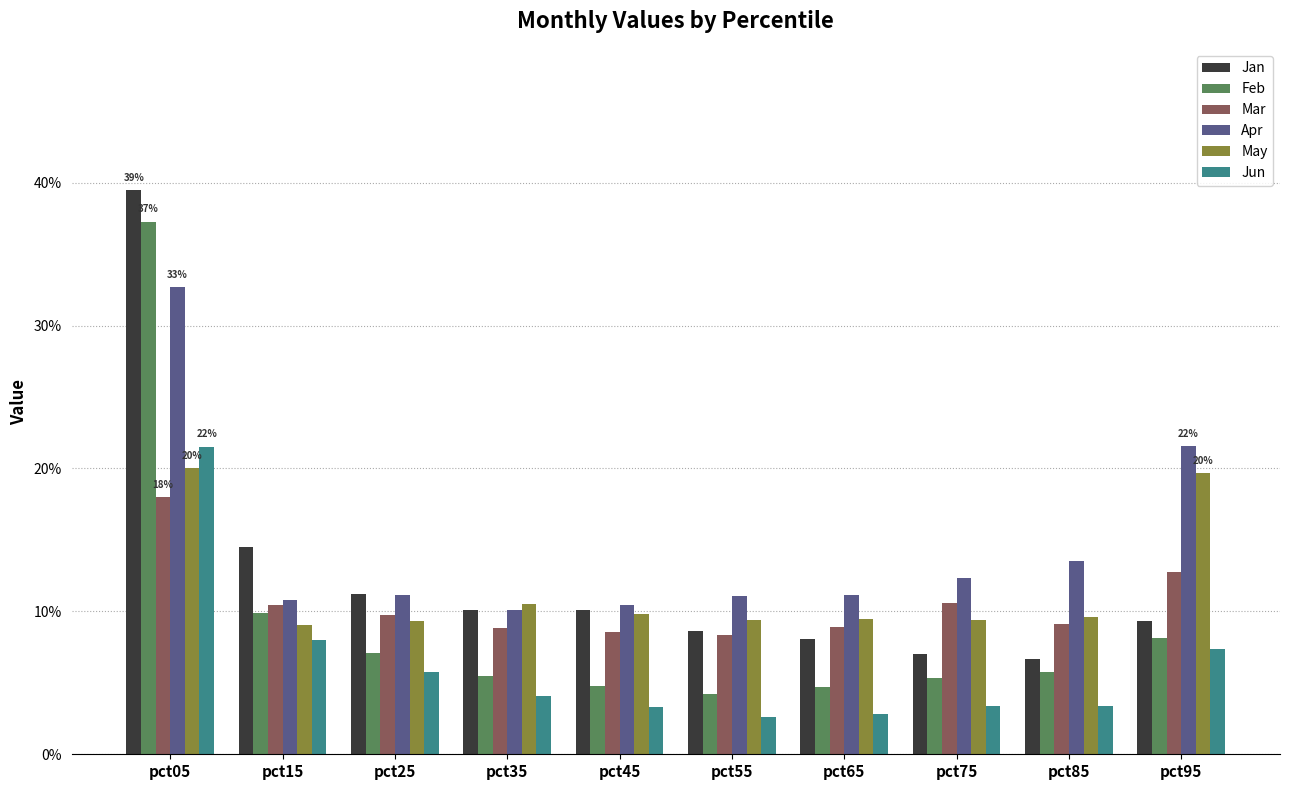

Does the chart contain stacked bars?

No